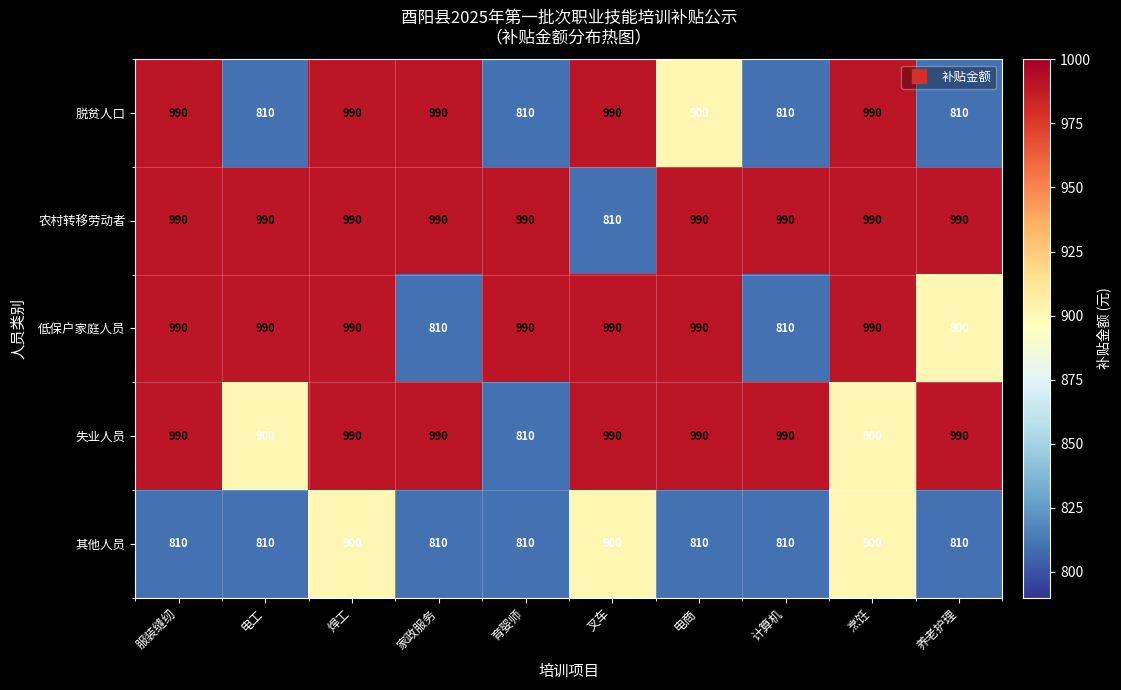

How many categories are shown in the chart?

10